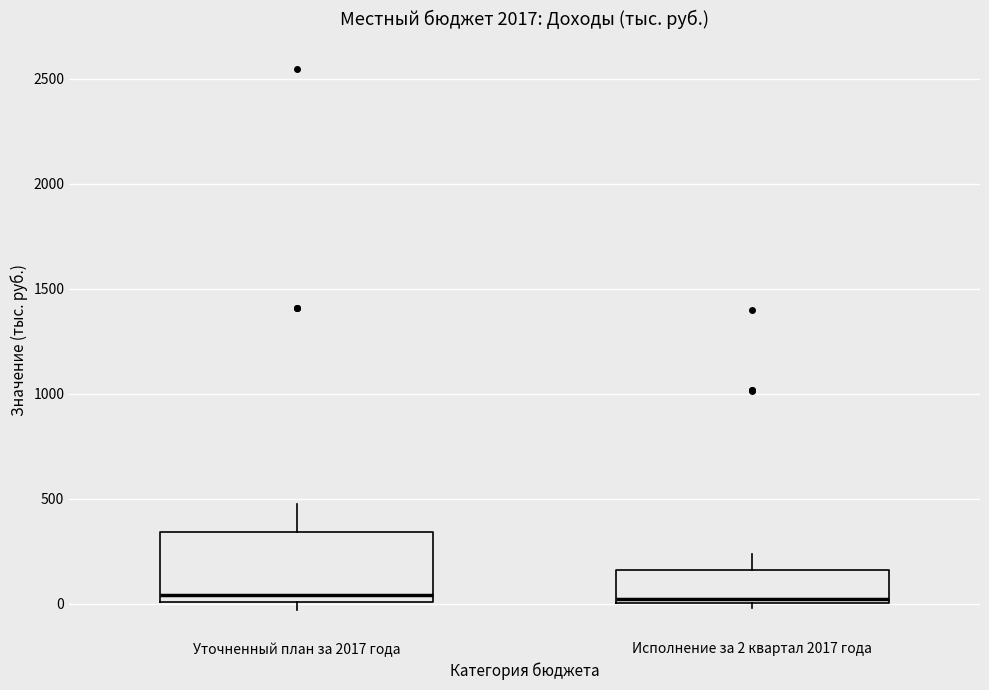

Reading left to right, transcribe this box plot: for each box, give where its median line is, the range the box spans, and where its two whiskers end, as read against the y-axis. The values are not printed on the chart, so give them approximately, as read against the axis.

Уточненный план за 2017 года: median 50, box 0 to 350, whiskers -50 to 450
Исполнение за 2 квартал 2017 года: median 0 (just above the box's lower edge), box 0 to 150, whiskers 0 (just below the box's lower edge) to 250